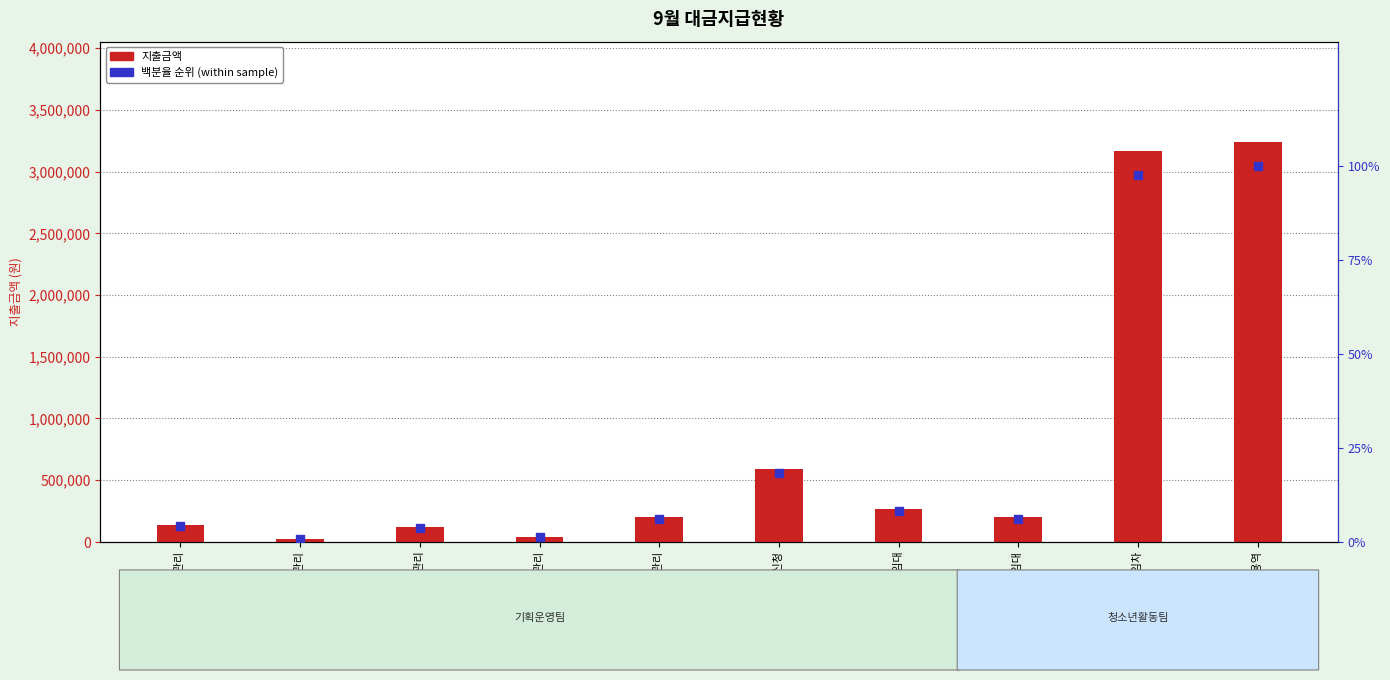

What are all the series names shown in the legend?

지출금액, 백분율 순위 (within sample)